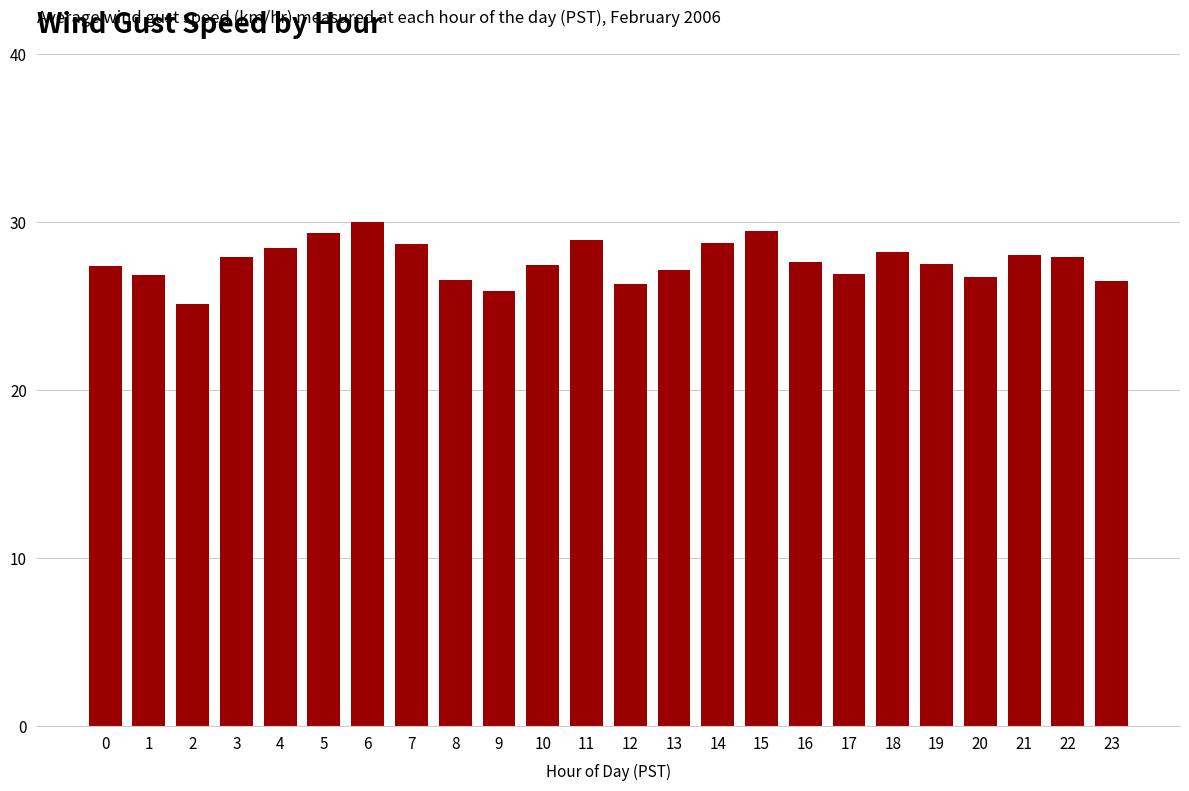

The value at 11 is 43.4. True or false?

False